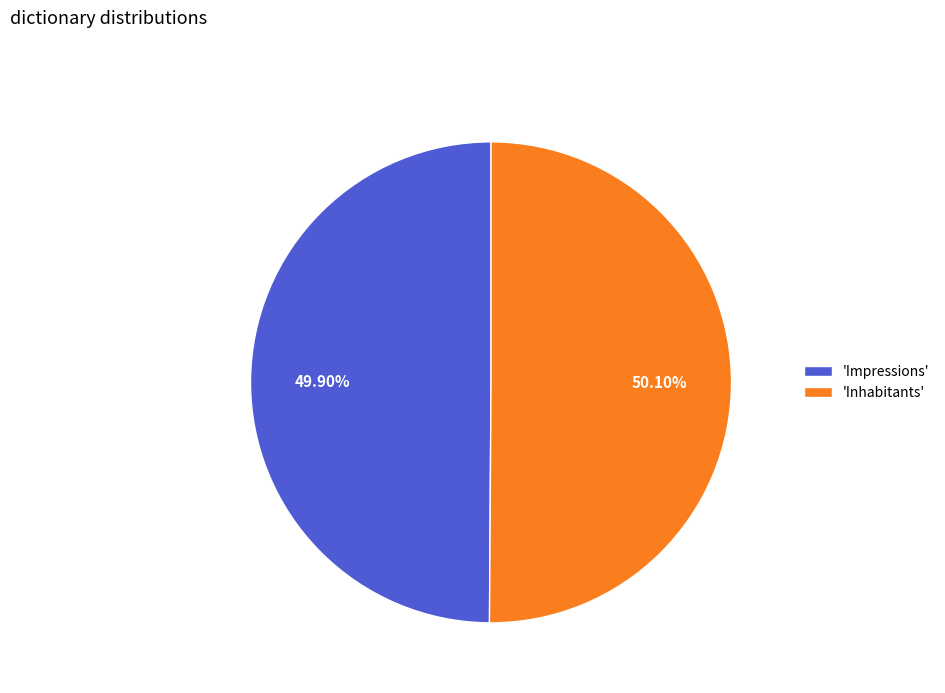

Count the number of slices in the pie.

2